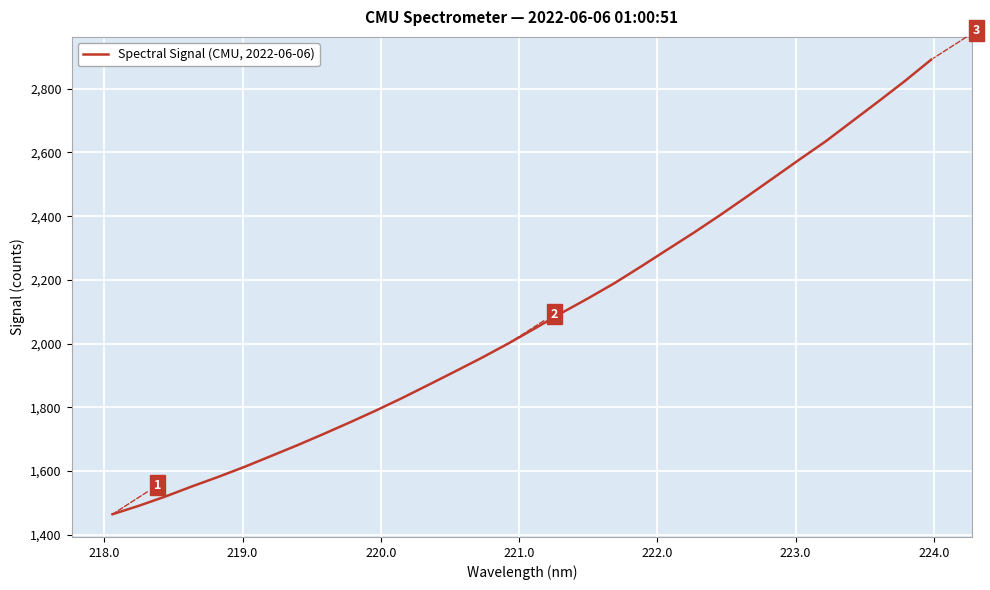

What is the maximum value shown in the chart?

2891.1